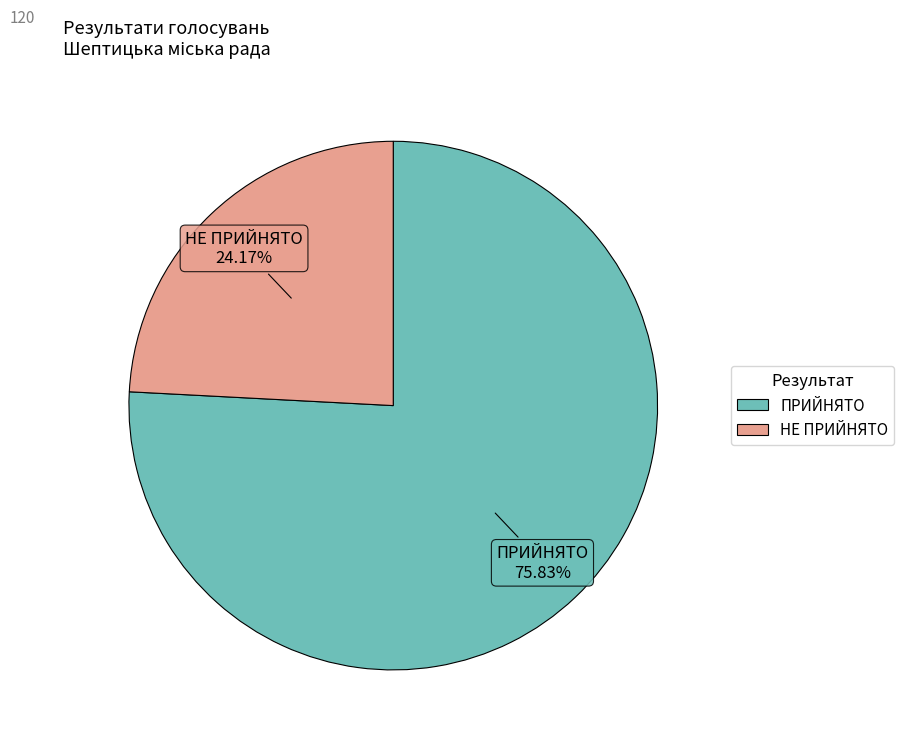

How many slices are in this pie chart?

2